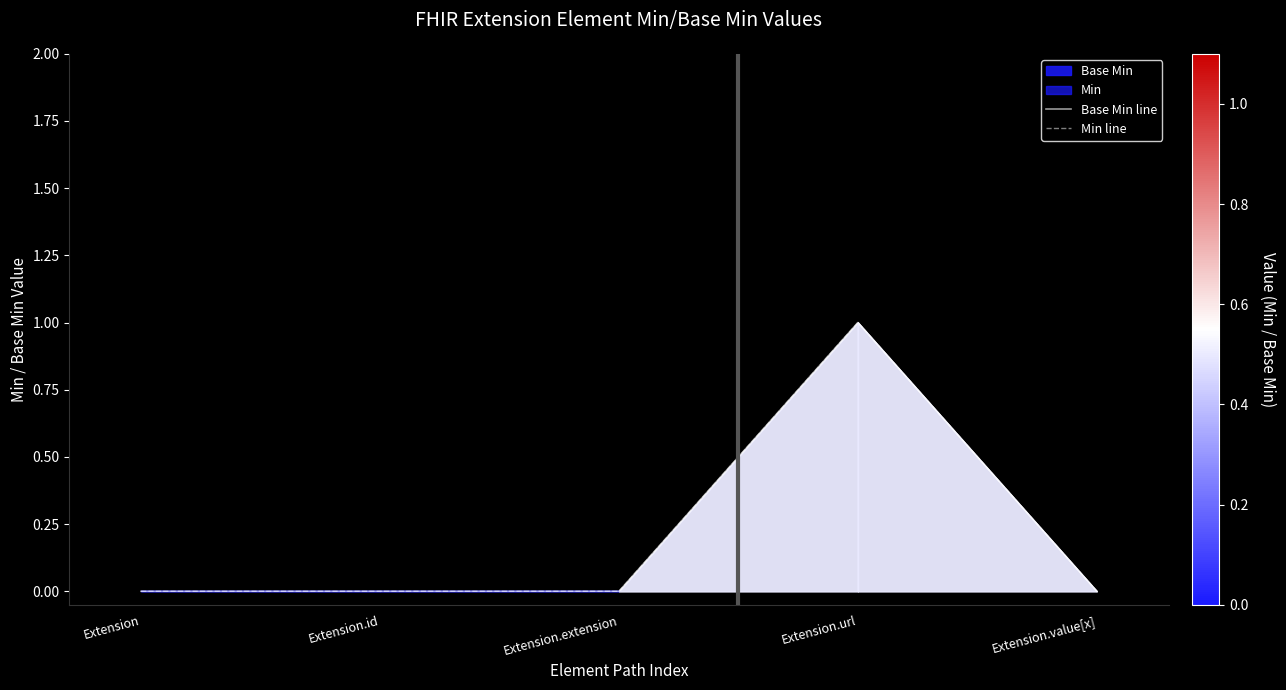

In Base Min line, how many points are higher than both neighbors (excluding endpoints)?

1